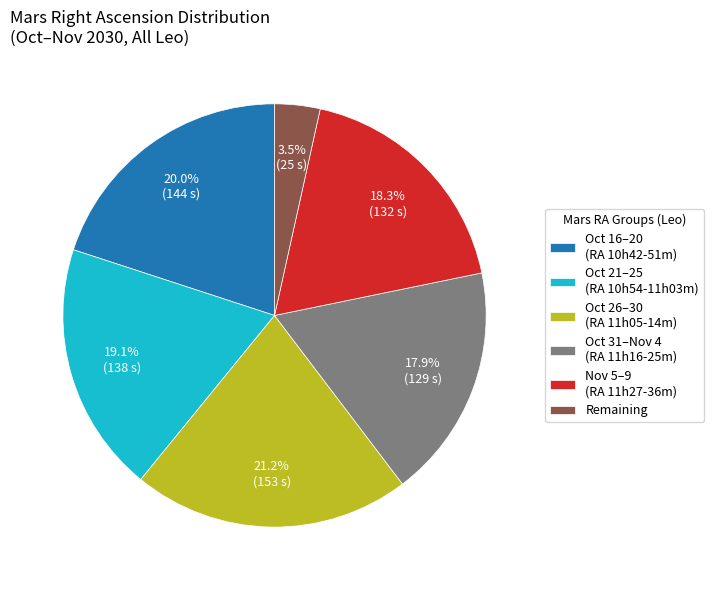

How many segments does this pie chart have?

6